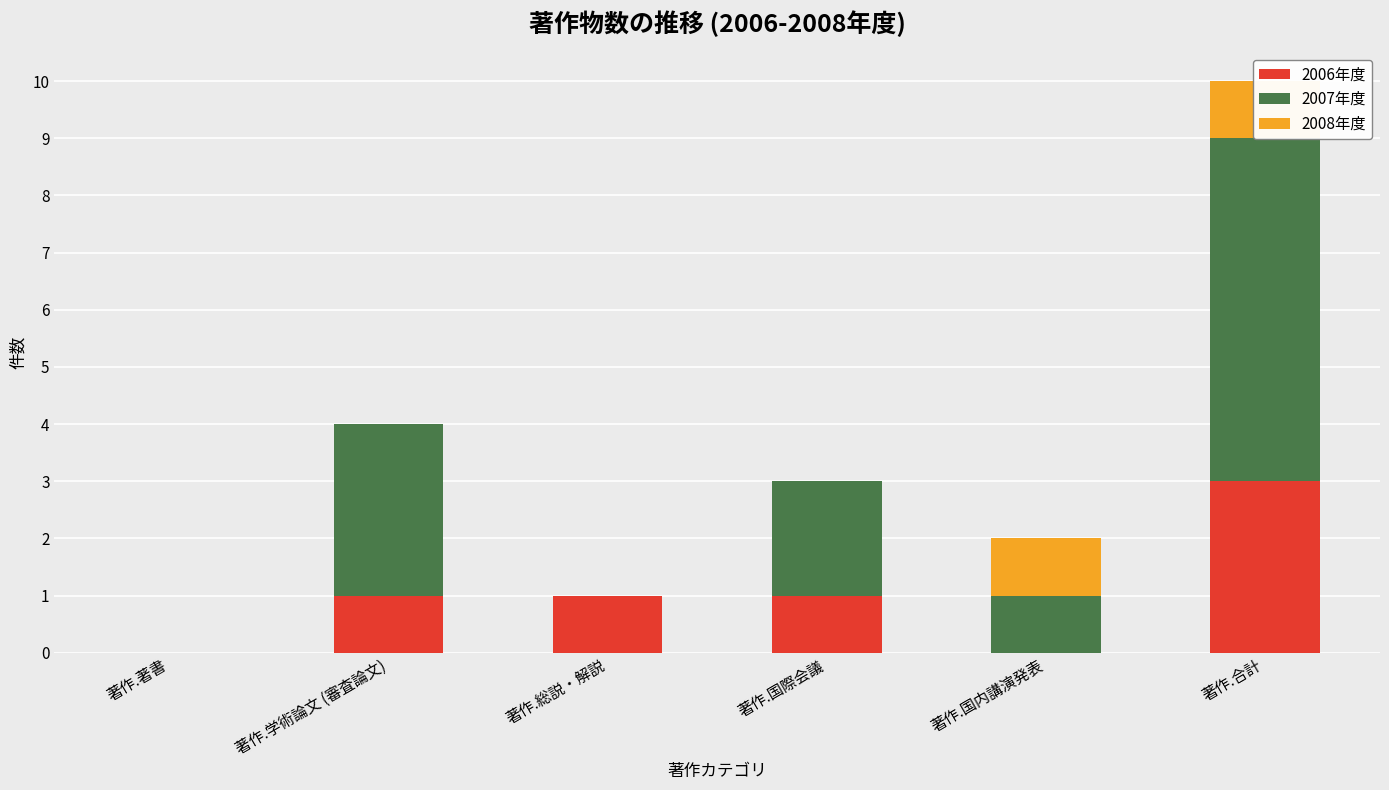

How many values in 2006年度 are above zero?

4